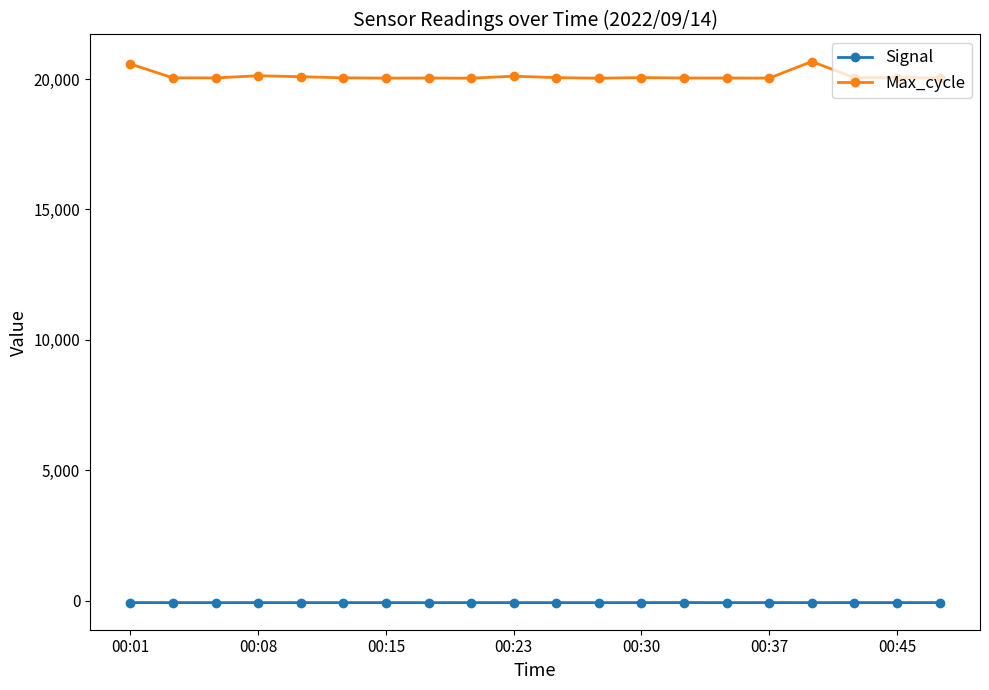

List the series in order of their overall mean, highest first.

Max_cycle, Signal